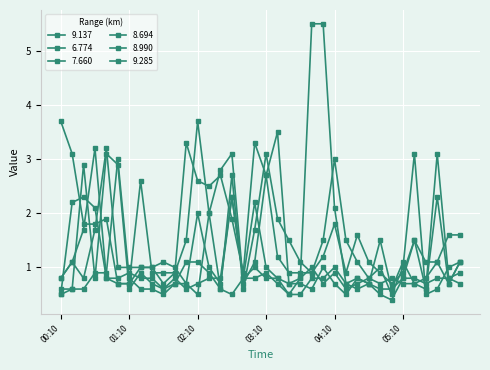

Is this an area chart (filled region under the line)?

No